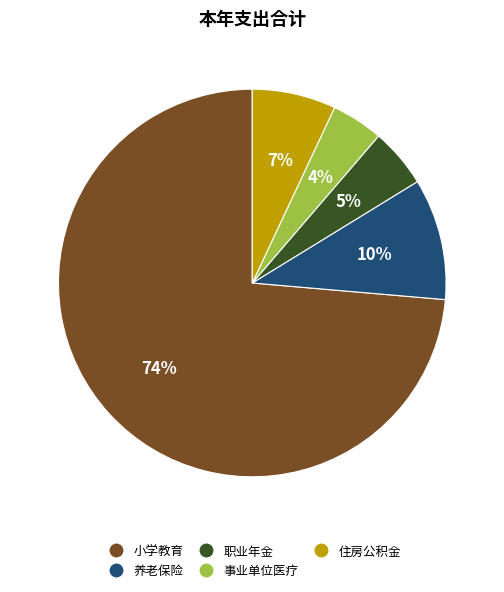

To the nearest percent, what is the average slice percentage?

20%